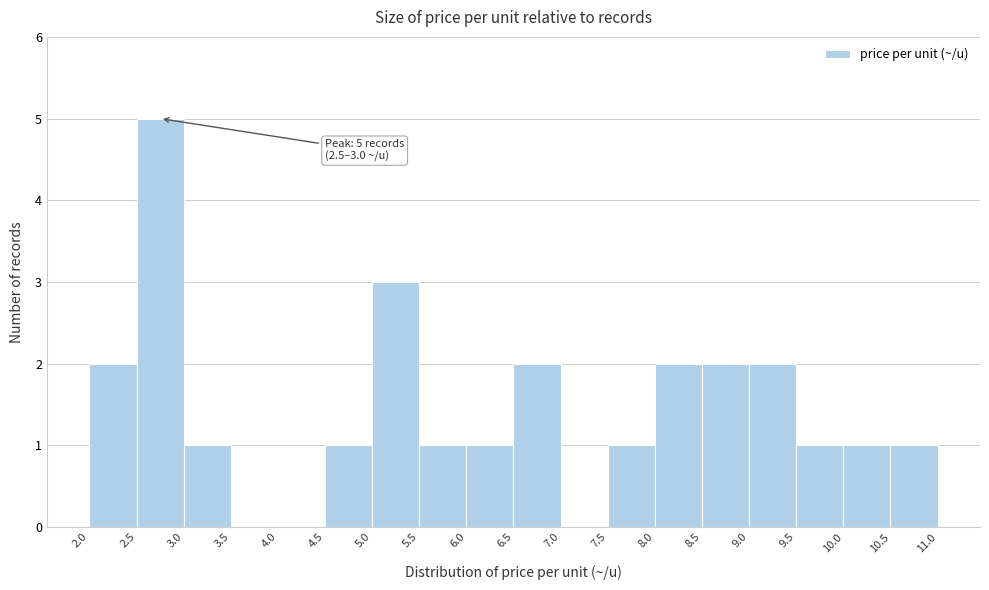

Over which range of the x-axis is the bar tallest?

2.5 to 3.0